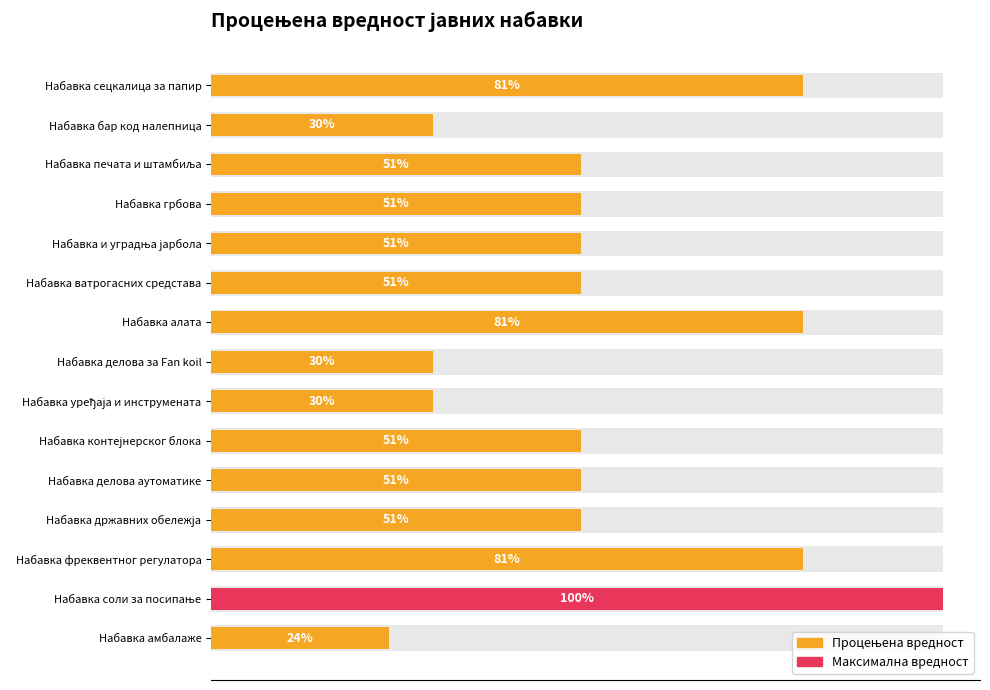

Reading left to right, extract all data points from this chart.

800000	300000	500000	500000	500000	500000	800000	300000	300000	500000	500000	500000	800000	990000	240000